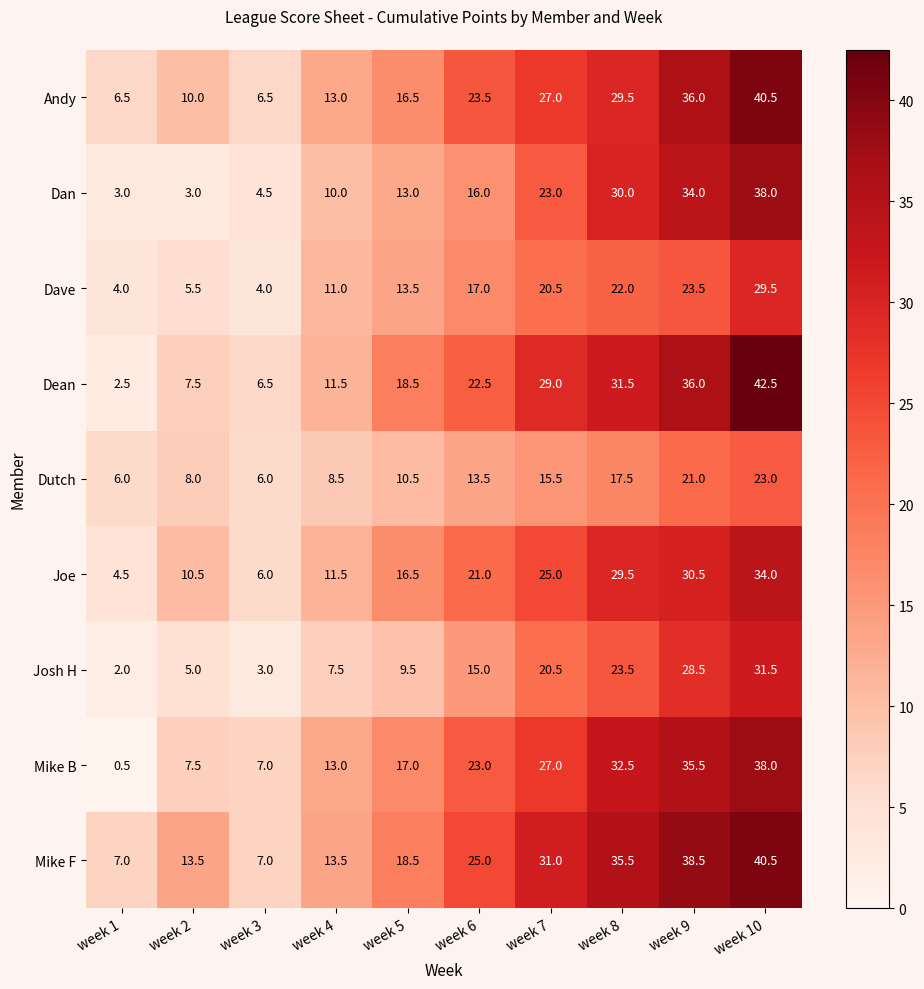

What is the total value across all series at week 10?

317.5